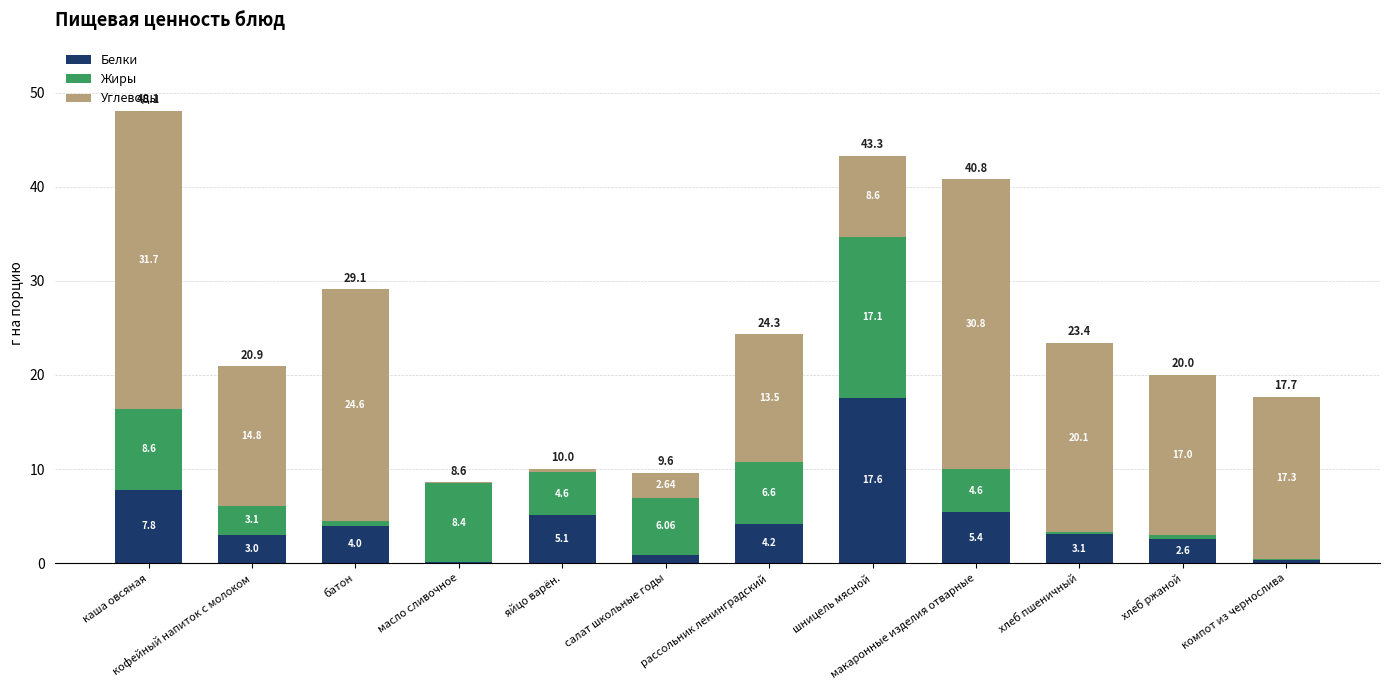

At which label is Белки closest to 8?

каша овсяная